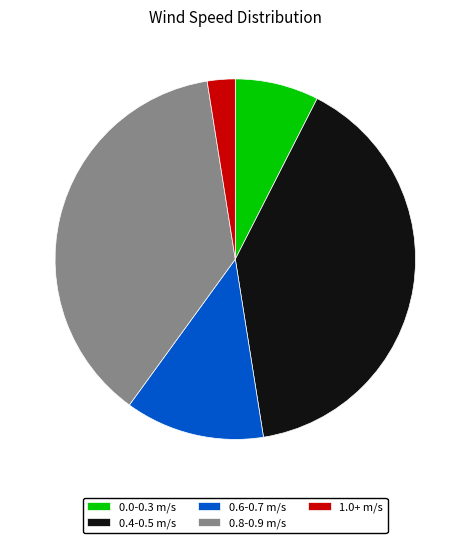

Which has a higher value, 0.0-0.3 m/s or 0.6-0.7 m/s?

0.6-0.7 m/s